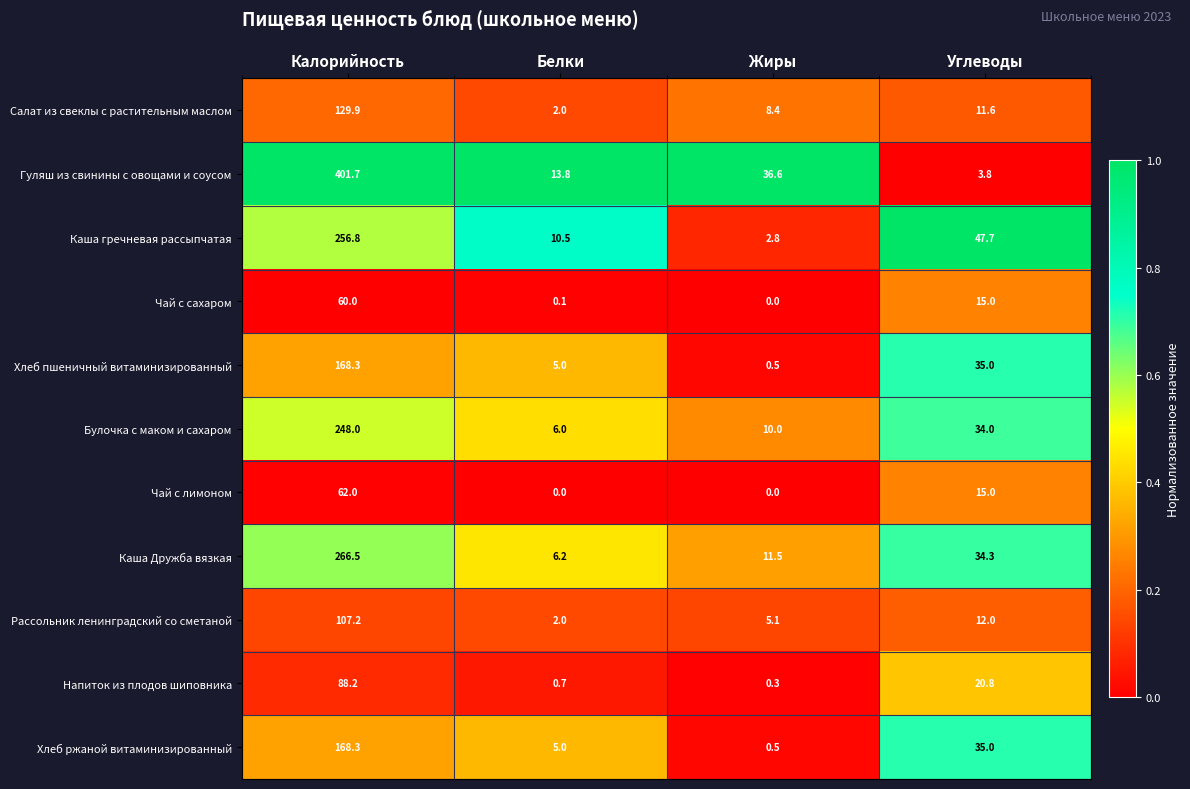

Which category has the highest value across all series?

Калорийность